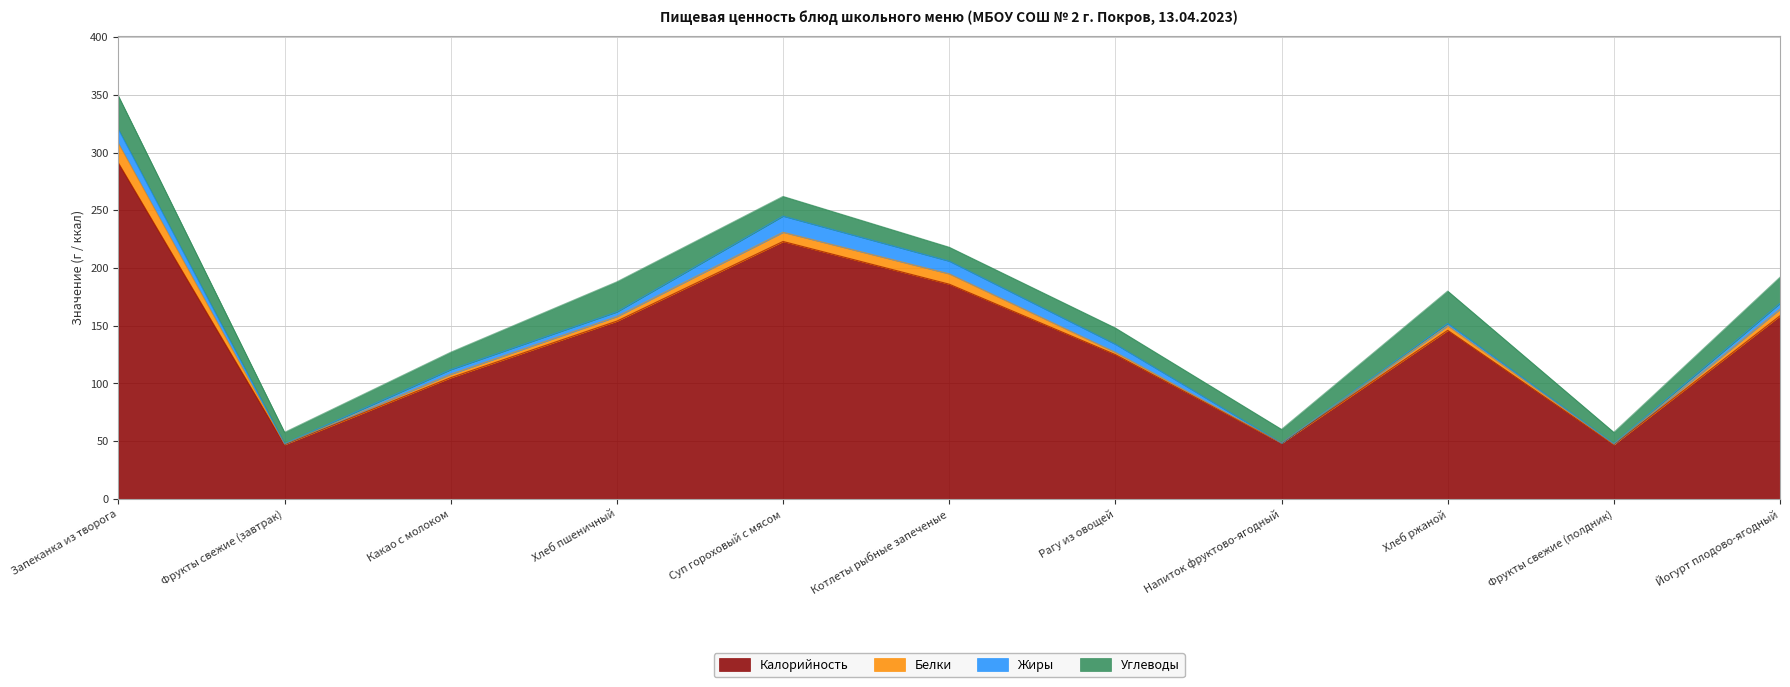

What position from the left is Запеканка из творога?

1